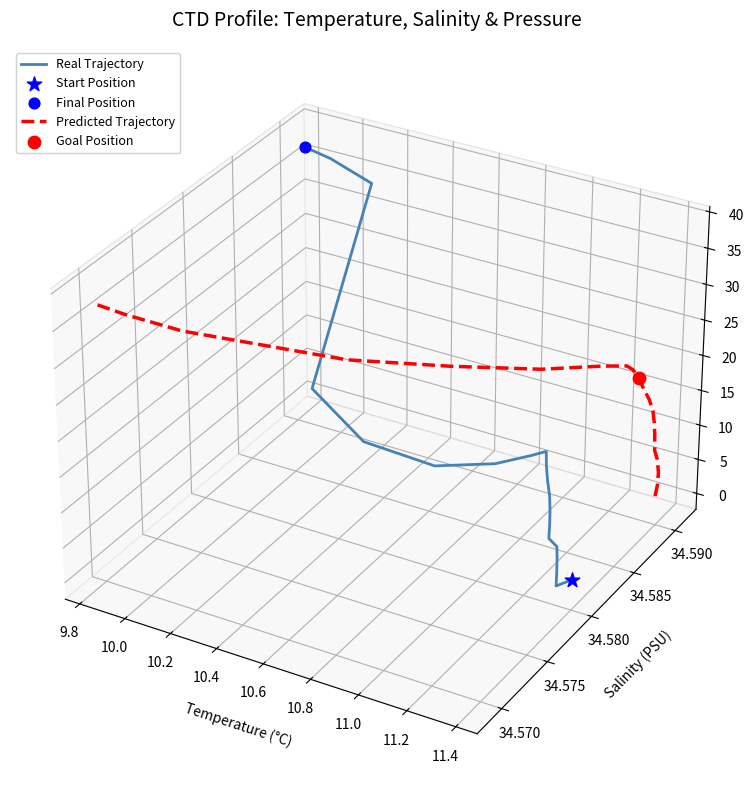

Is the value of Real Trajectory at 12 greater than the value of Predicted Trajectory at 11.6?

No